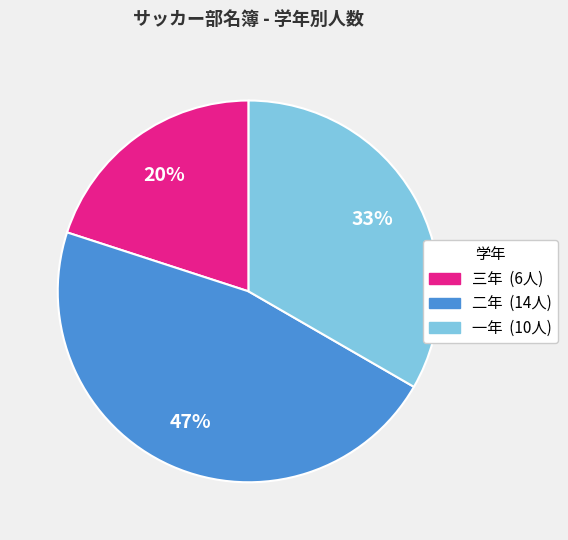

How many segments does this pie chart have?

3